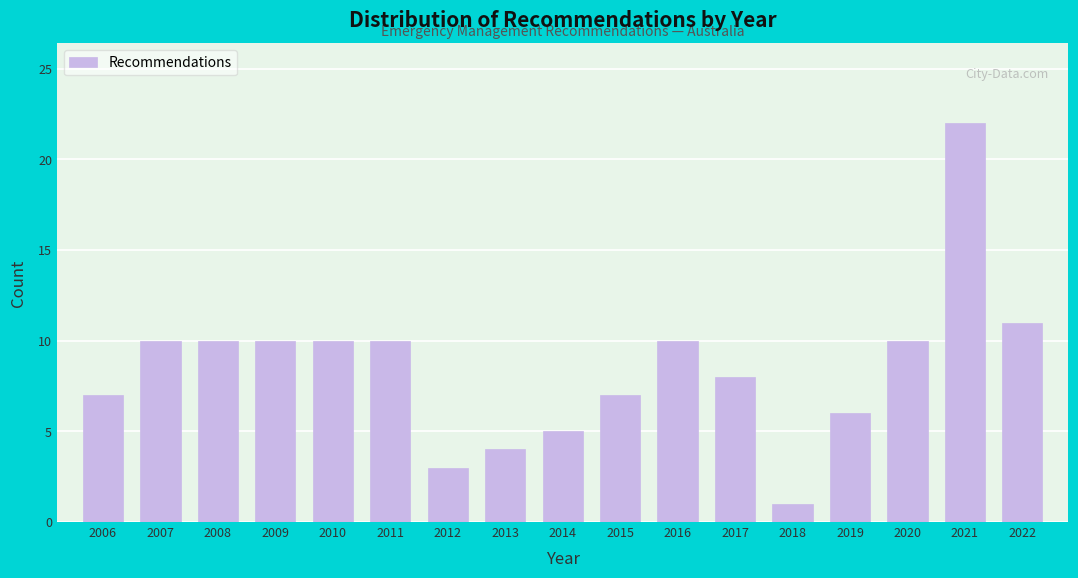

Reading left to right, what are all the values shown in this chart?

7	10	10	10	10	10	3	4	5	7	10	8	1	6	10	22	11